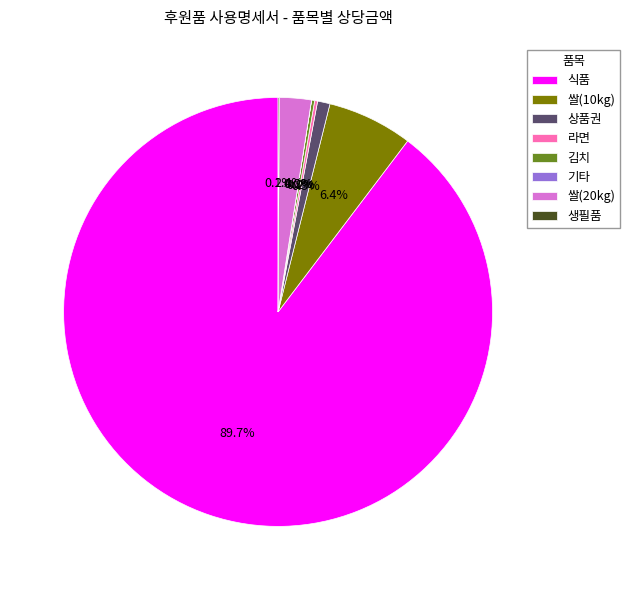

What is the largest slice in the pie chart?

식품